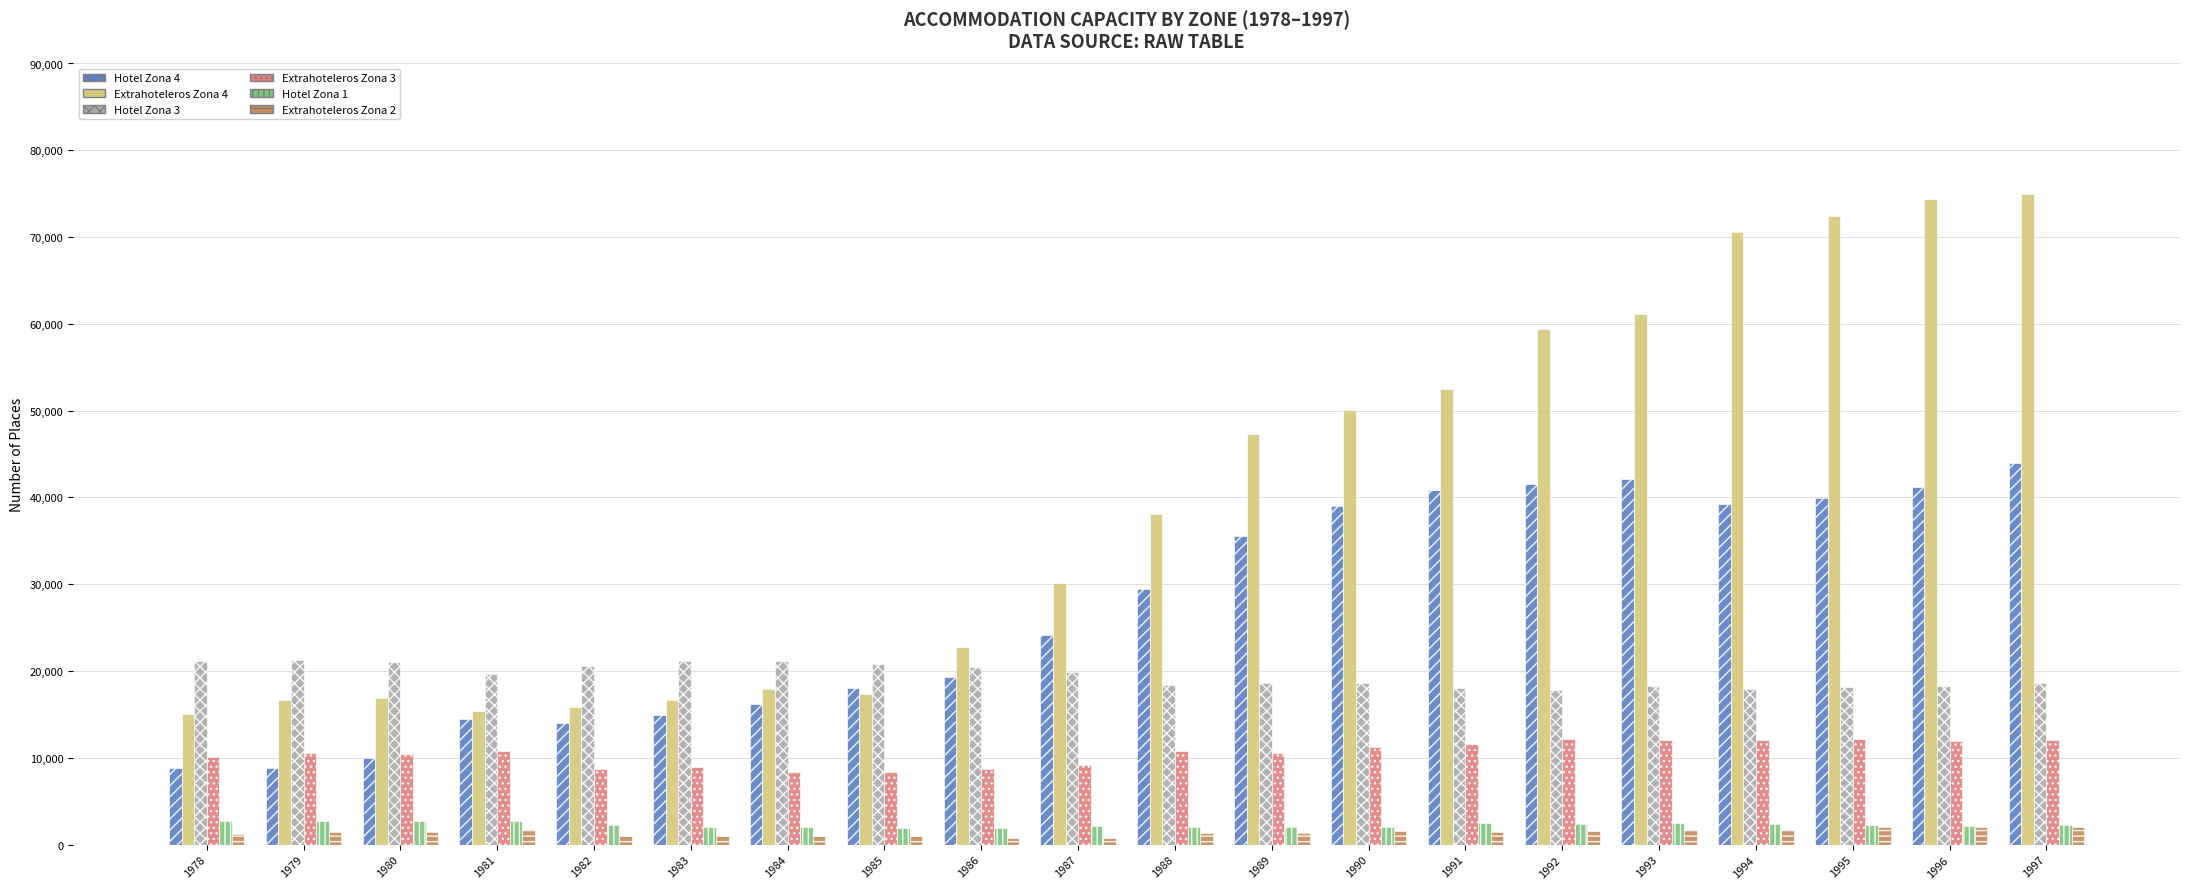

What is the smallest value displayed?

760